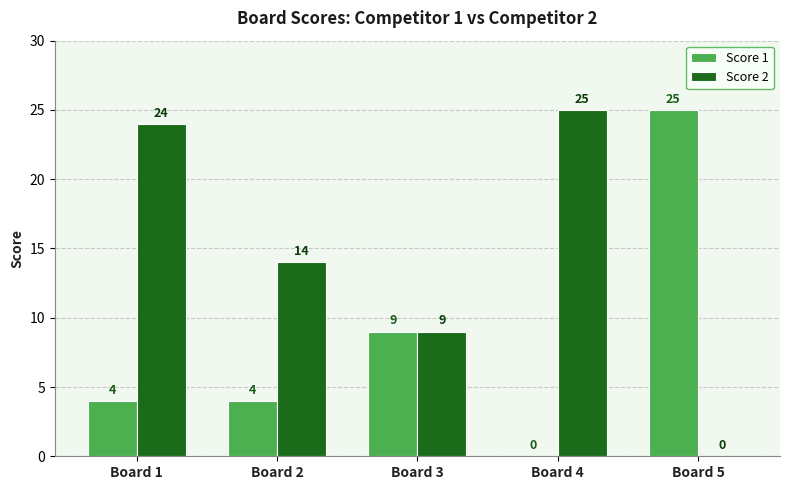

What are all the series names shown in the legend?

Score 1, Score 2